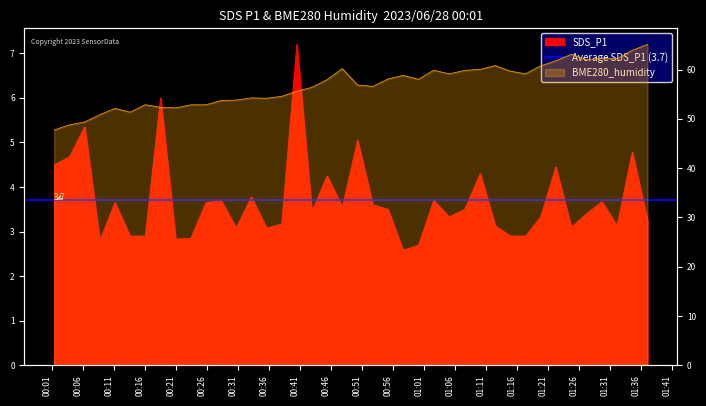

How many data points in SDS_P1 are less than 3?

9